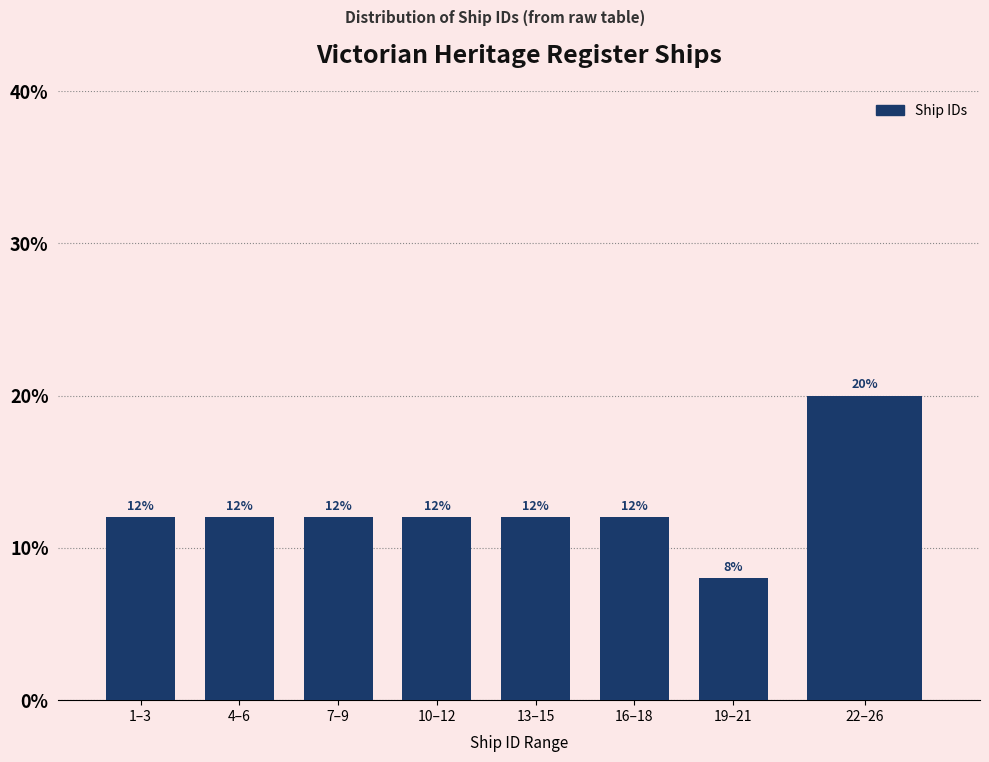

Reading right to left, list all the values displayed in this chart.

20	8	12	12	12	12	12	12